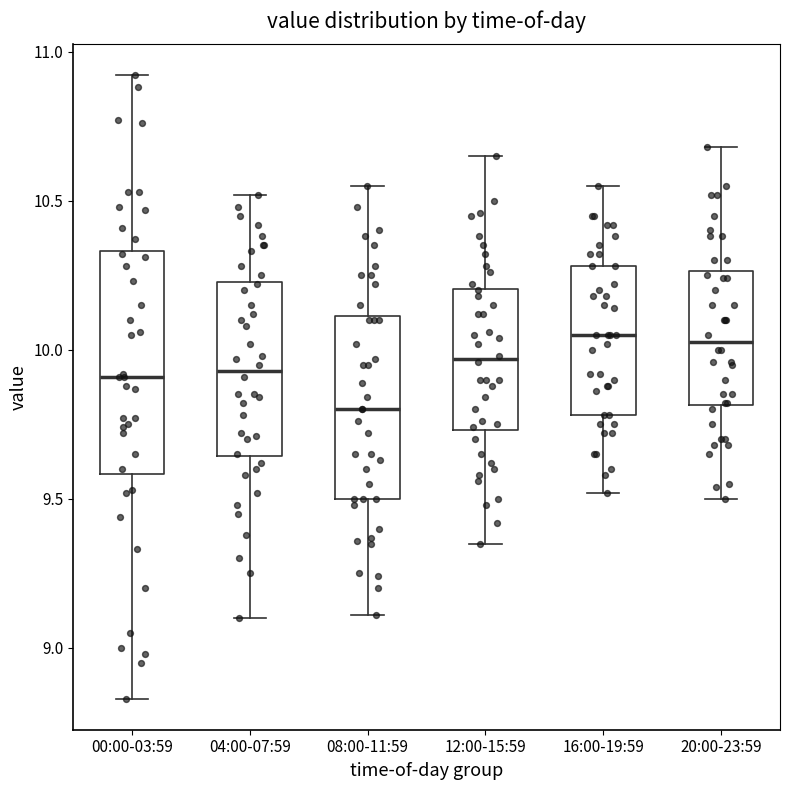

Comparing the boxes themselves (not the whiskers), which one is the tallest?

00:00-03:59